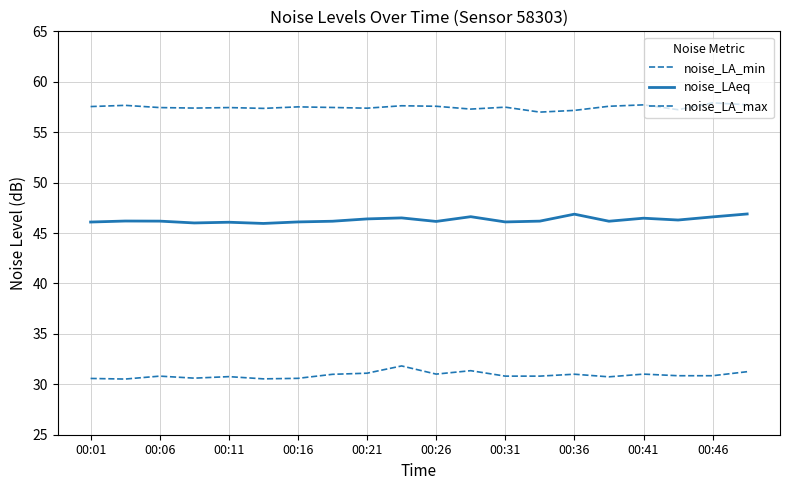

Does the chart display data point markers on the line(s)?

No